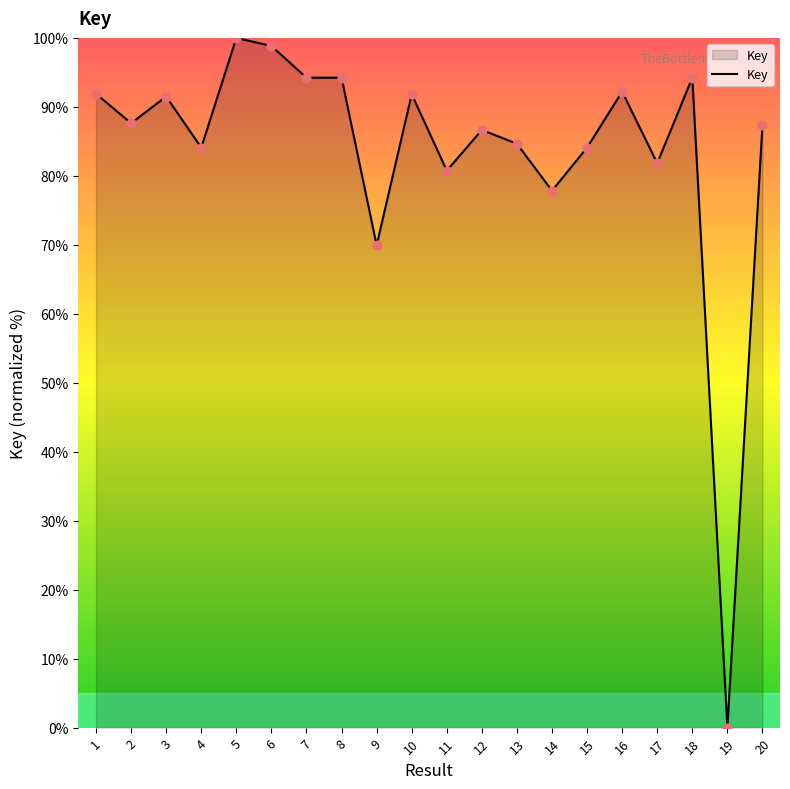

Which has a higher value, 19 or 7?

7